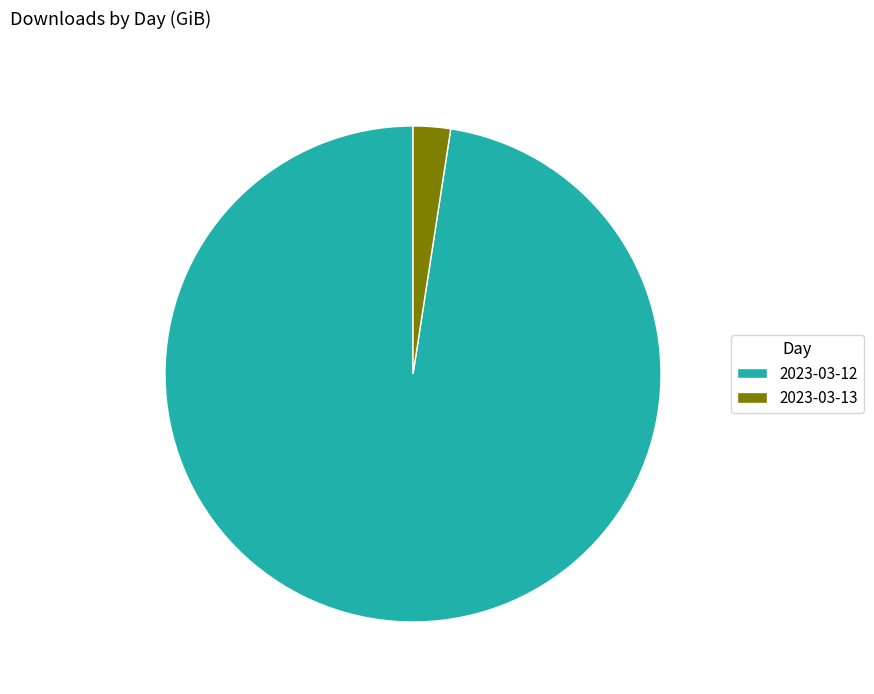

Which category has the smallest portion of the pie?

2023-03-13